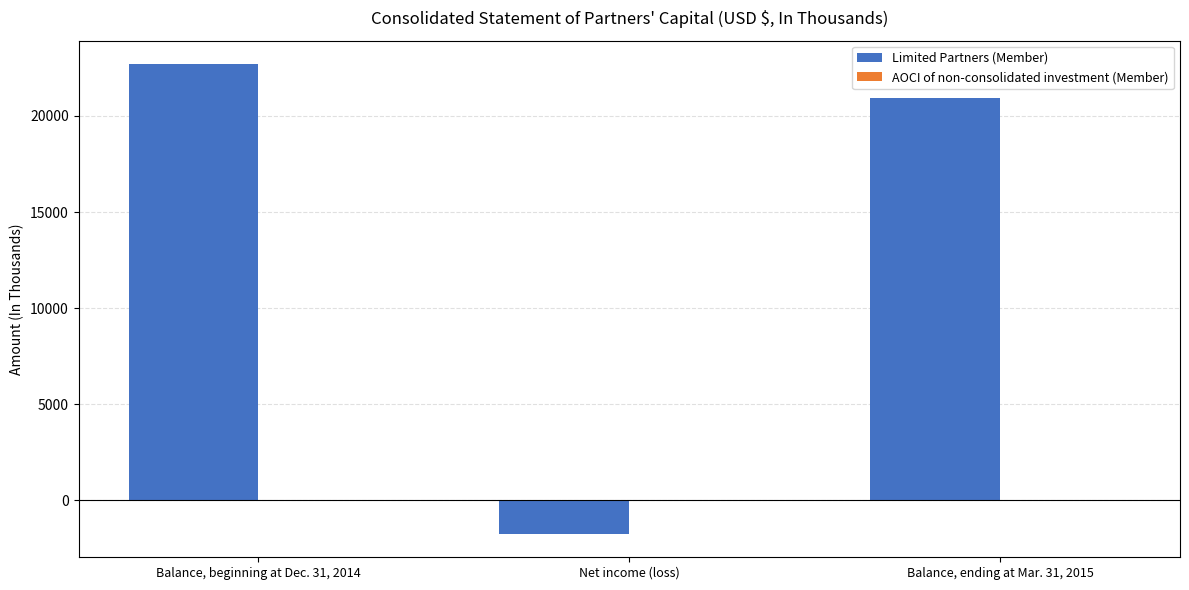

What is the sum of all Limited Partners (Member) values?

41918